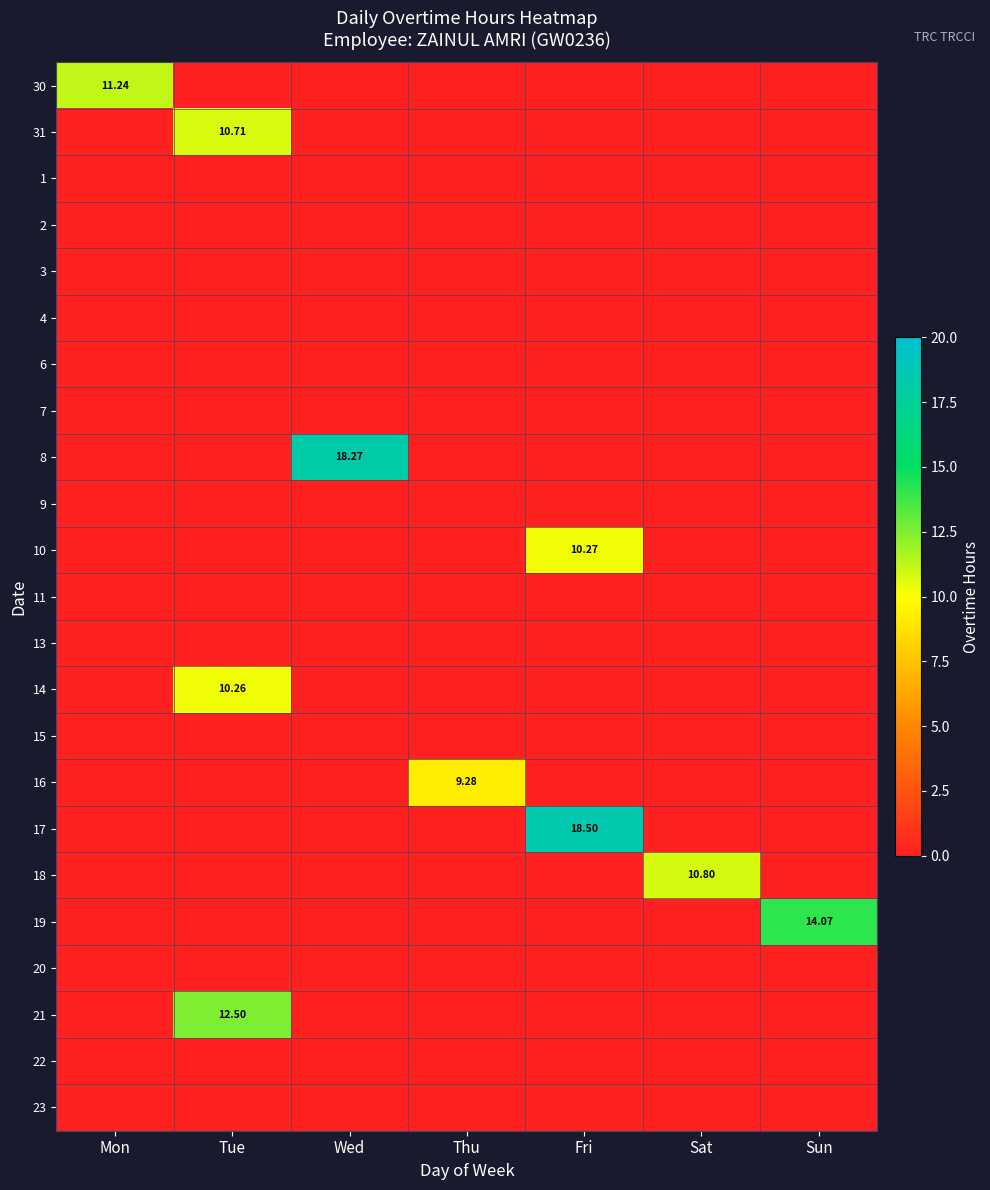

The 6 series shows 0.0 at Sun. True or false?

True